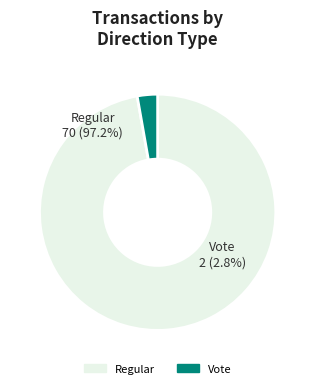

Which slice is the smallest?

Vote